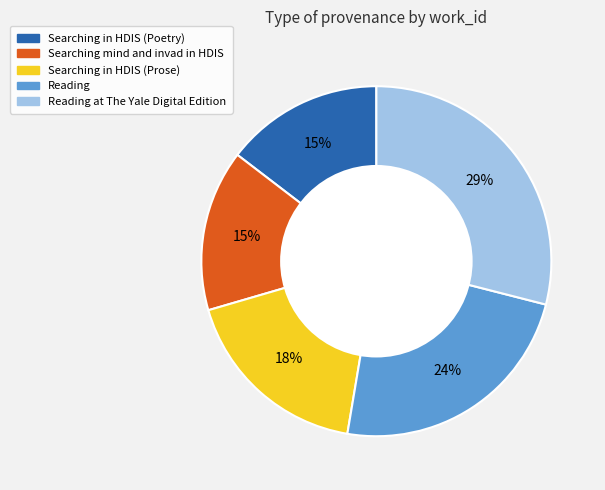

To the nearest percent, what is the average slice percentage?

20%